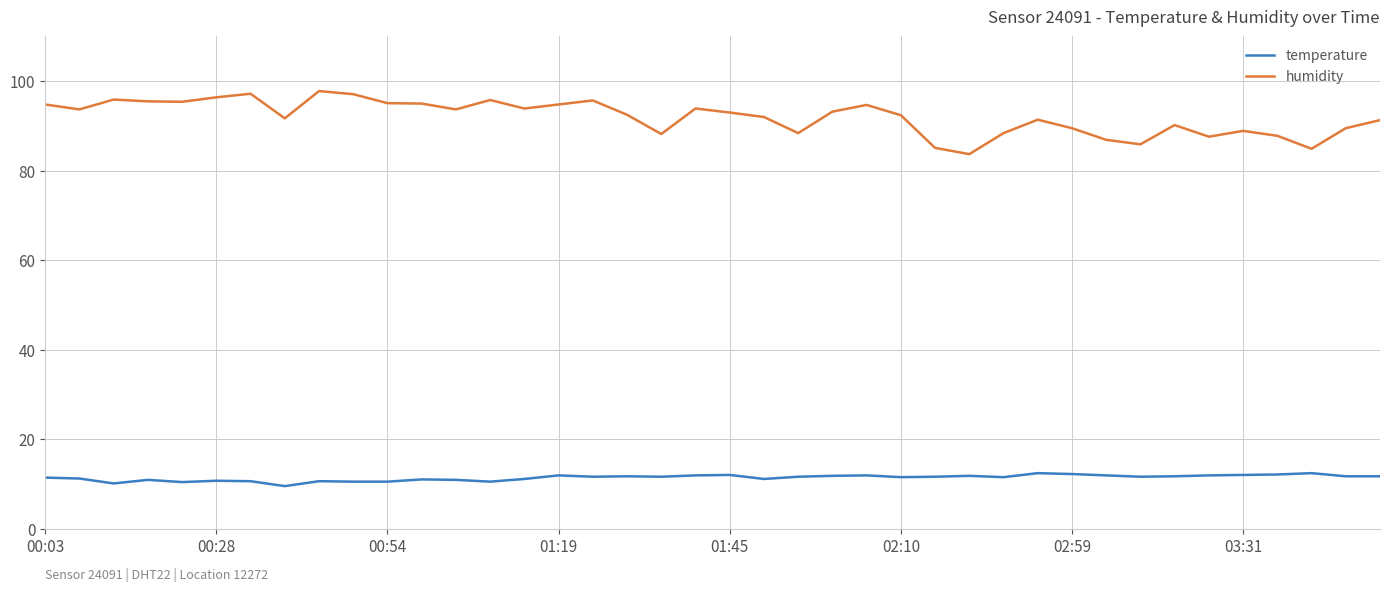

Which series has the largest total across all categories?

humidity